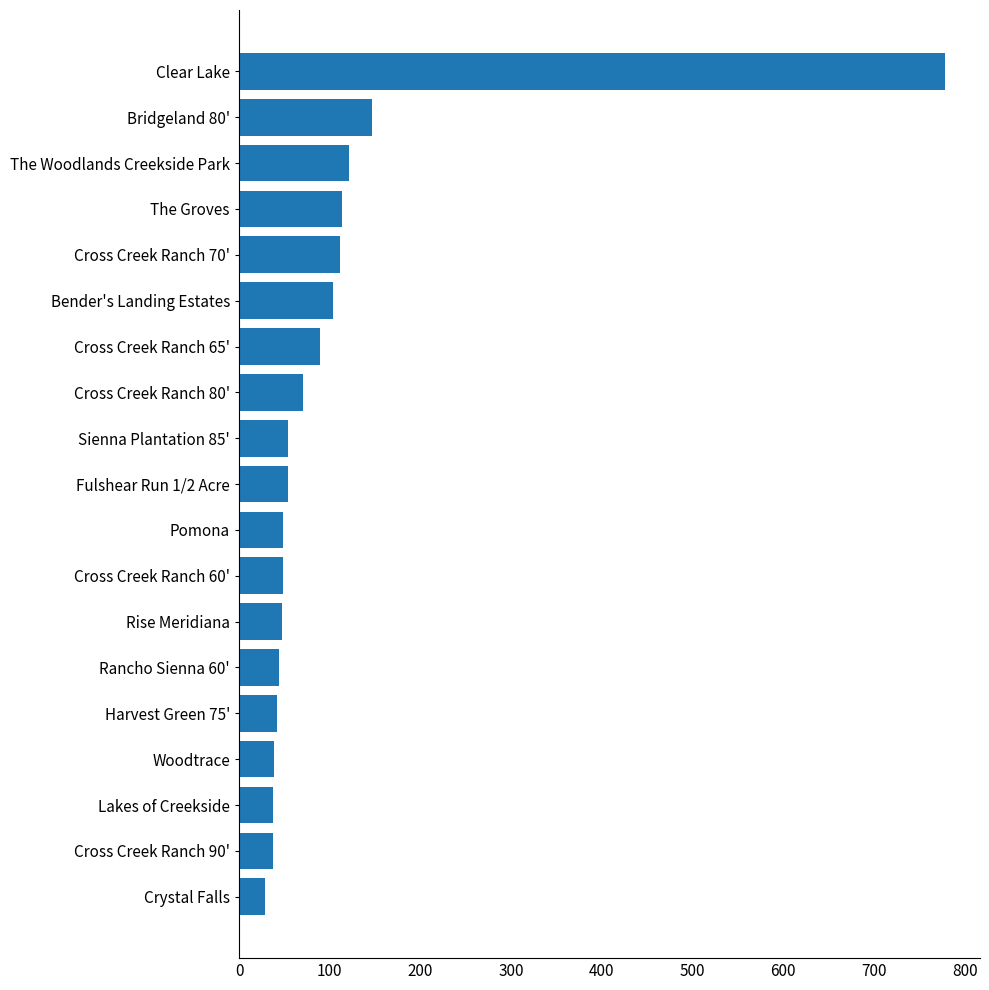

What is the greatest value displayed?

778